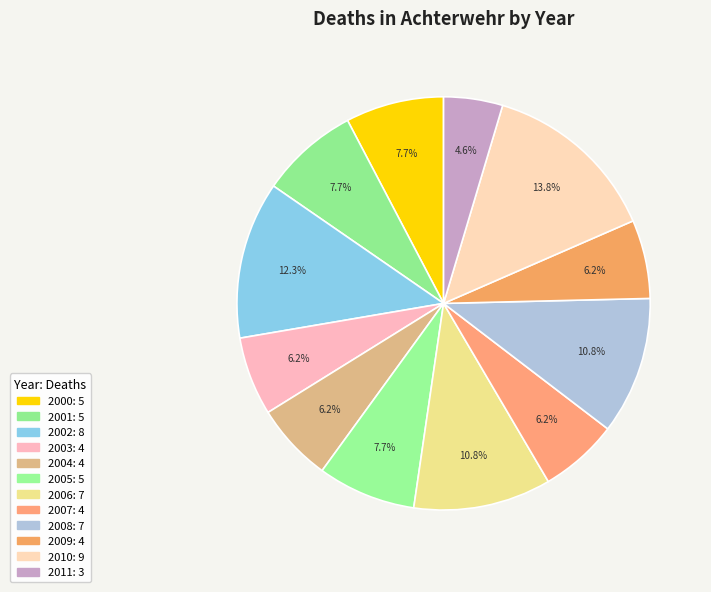

Is there a majority slice in this chart?

No